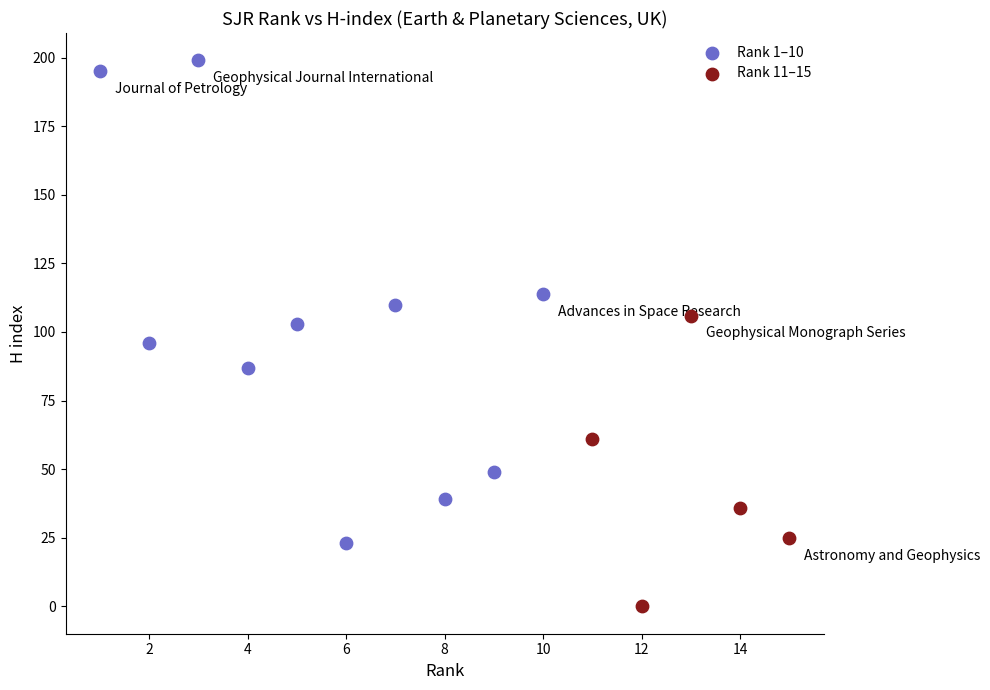

Which series has the largest Y range (max minus min)?

Rank 1–10